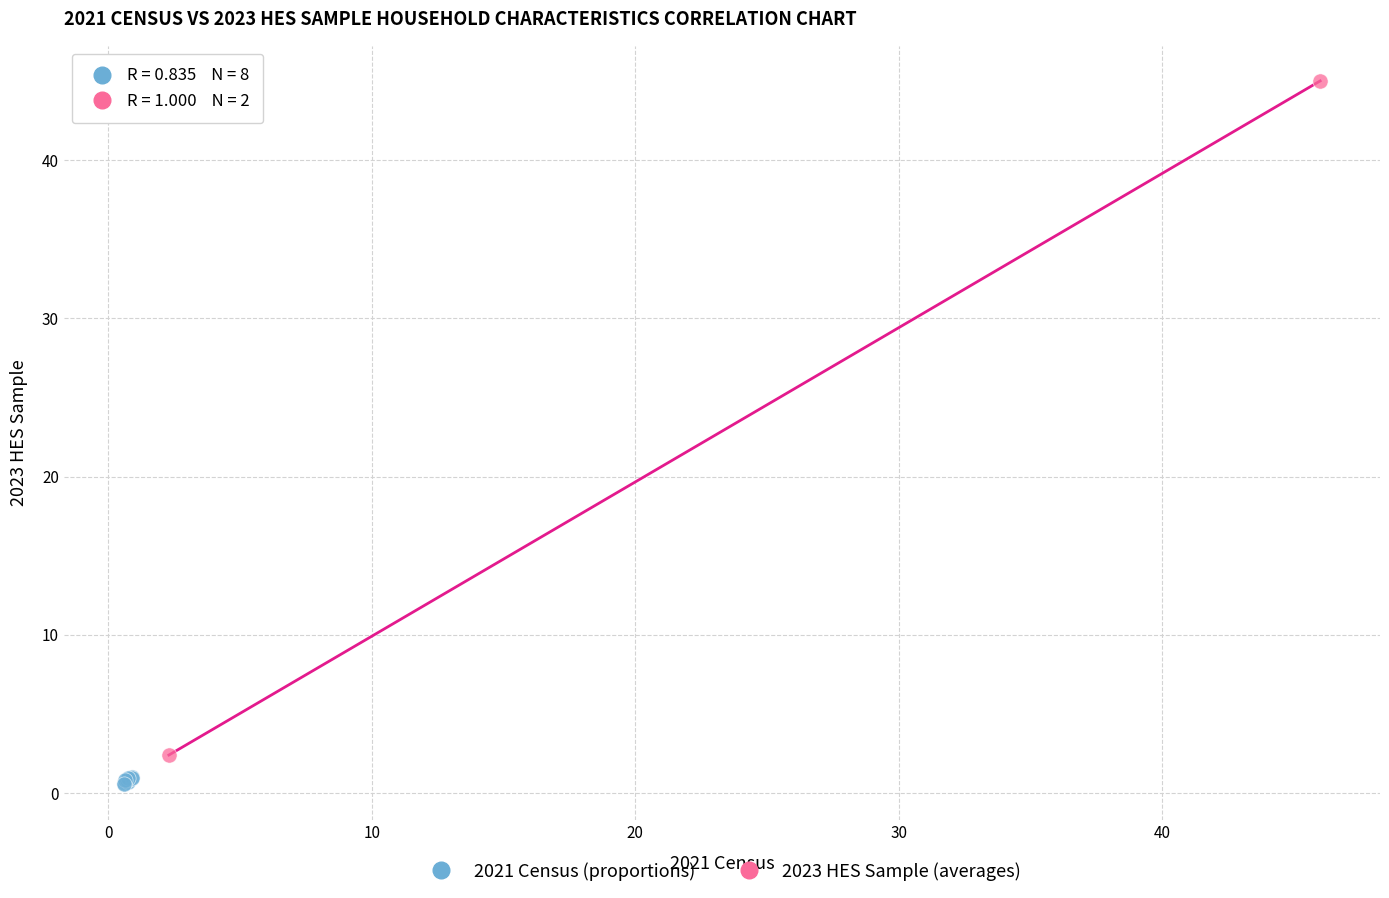

Which series reaches the minimum Y coordinate?

2021 Census (proportions)